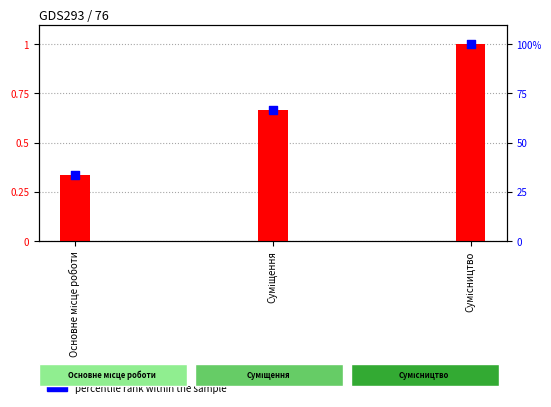

Which series has the widest spread of Y values?

percentile rank within the sample